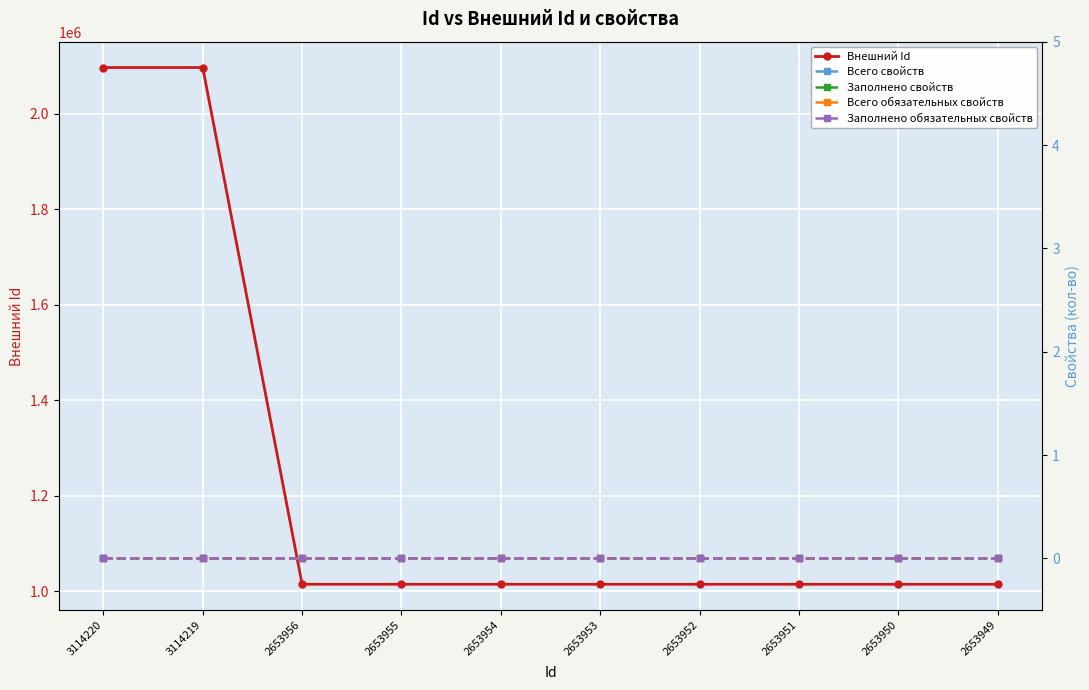

Reading right to left, list all the values displayed in this chart.

Внешний Id: 2653949=1014840	2653950=1014841	2653951=1014844	2653952=1014849	2653953=1014854	2653954=1014855	2653955=1014856	2653956=1014857	3114219=2097134	3114220=2097149
Всего свойств: 2653949=0	2653950=0	2653951=0	2653952=0	2653953=0	2653954=0	2653955=0	2653956=0	3114219=0	3114220=0
Заполнено свойств: 2653949=0	2653950=0	2653951=0	2653952=0	2653953=0	2653954=0	2653955=0	2653956=0	3114219=0	3114220=0
Всего обязательных свойств: 2653949=0	2653950=0	2653951=0	2653952=0	2653953=0	2653954=0	2653955=0	2653956=0	3114219=0	3114220=0
Заполнено обязательных свойств: 2653949=0	2653950=0	2653951=0	2653952=0	2653953=0	2653954=0	2653955=0	2653956=0	3114219=0	3114220=0